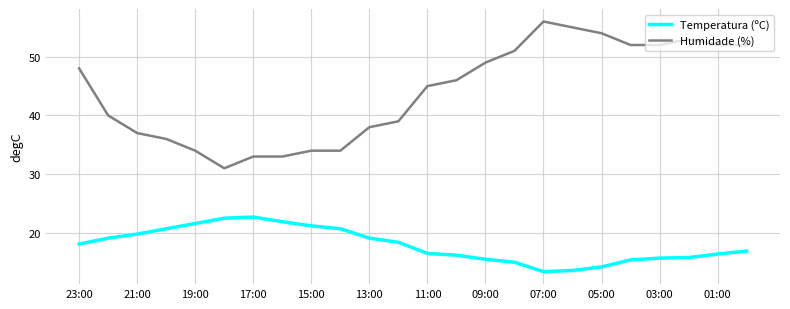

Rank the series by their average value, from lowest to highest.

Temperatura (ºC), Humidade (%)